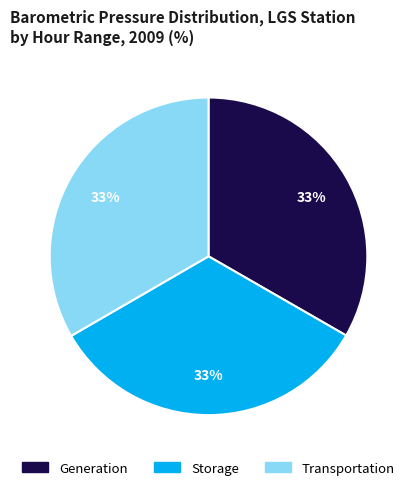

To the nearest percent, what portion does Generation represent?

33%